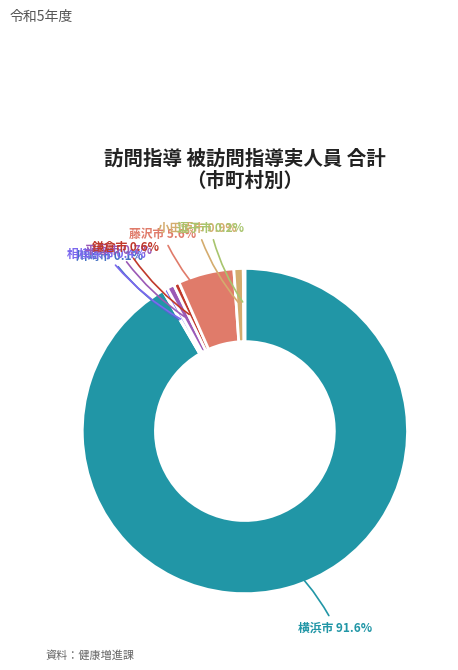

Is there a majority slice in this chart?

Yes